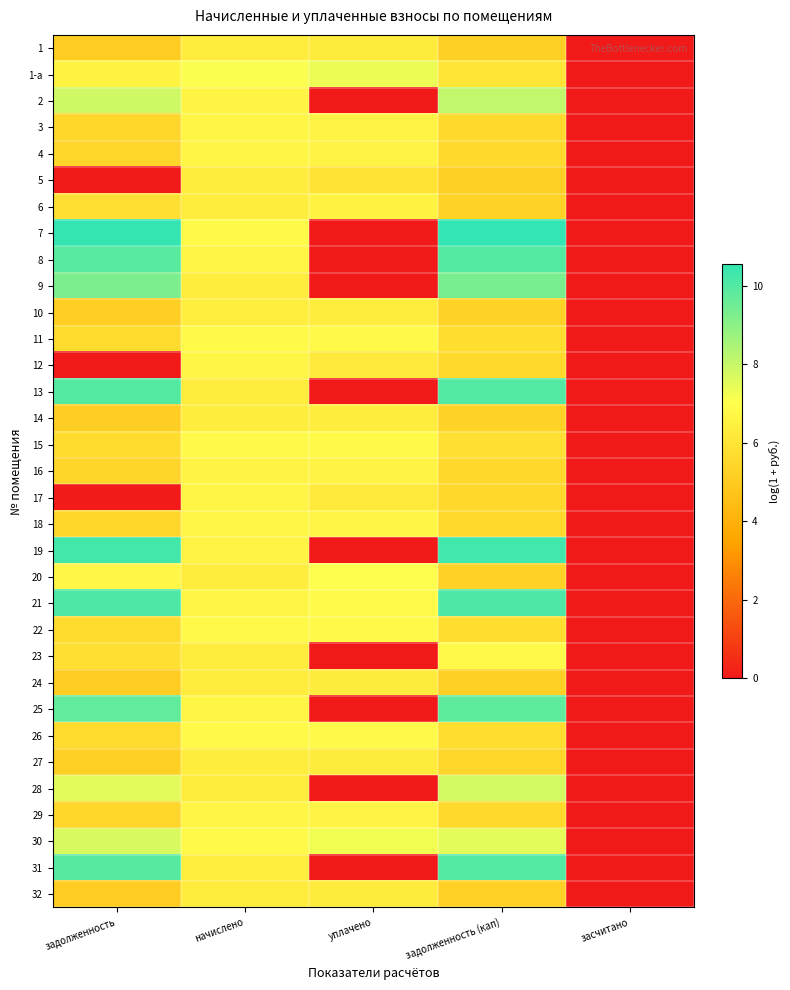

At how many categories does at least one series exceed 6?

4